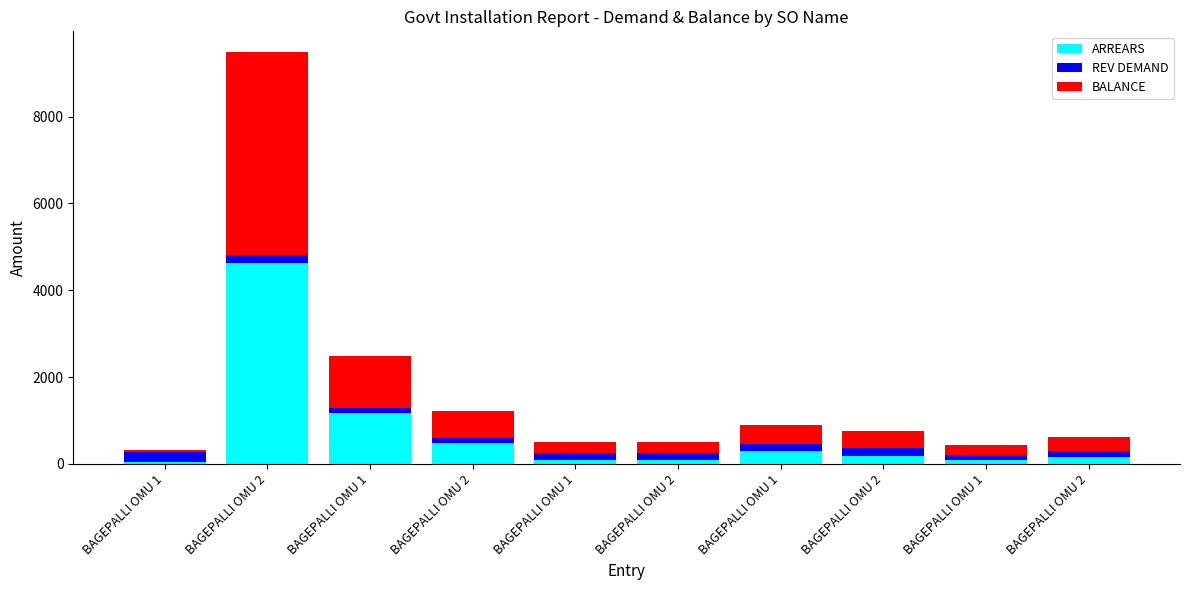

At which label does ARREARS reach its minimum?

BAGEPALLI OMU 1